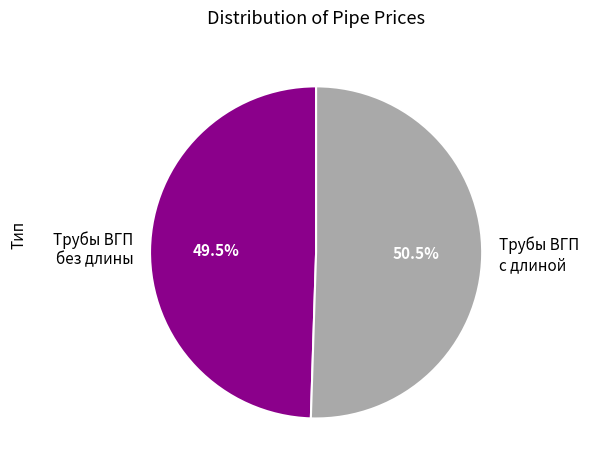

Rank the categories by value from lowest to highest.

Трубы ВГП без длины, Трубы ВГП с длиной